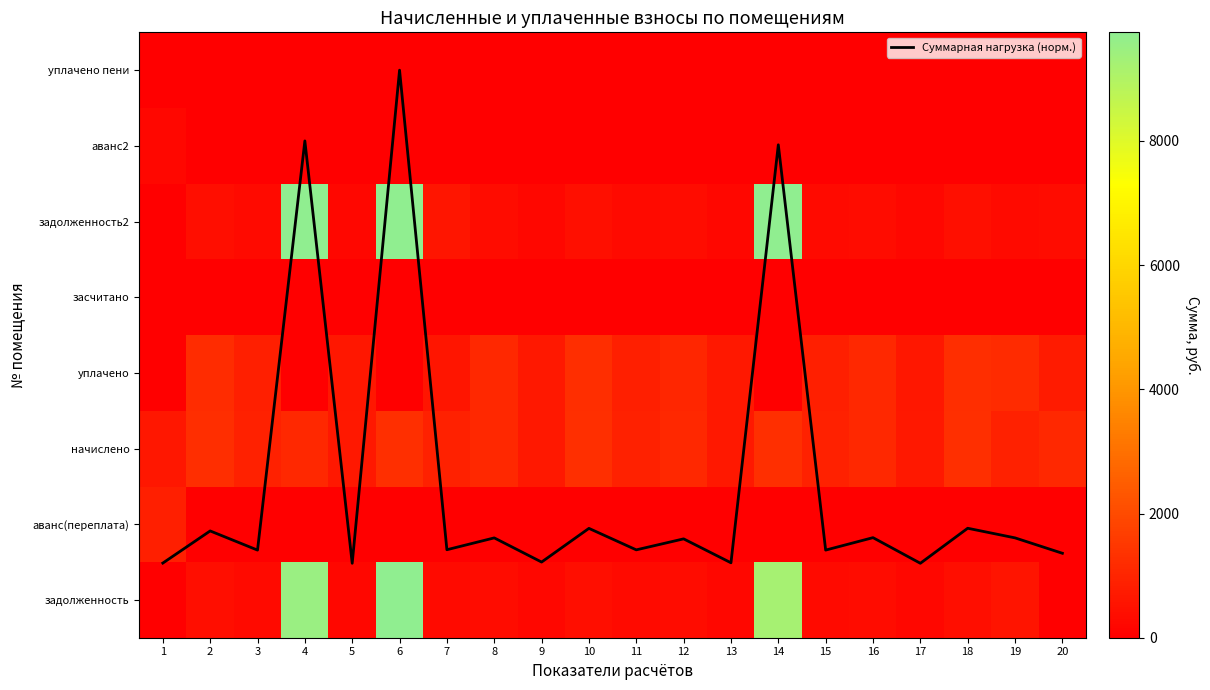

What is the minimum value for Суммарная нагрузка (норм.)?

0.5